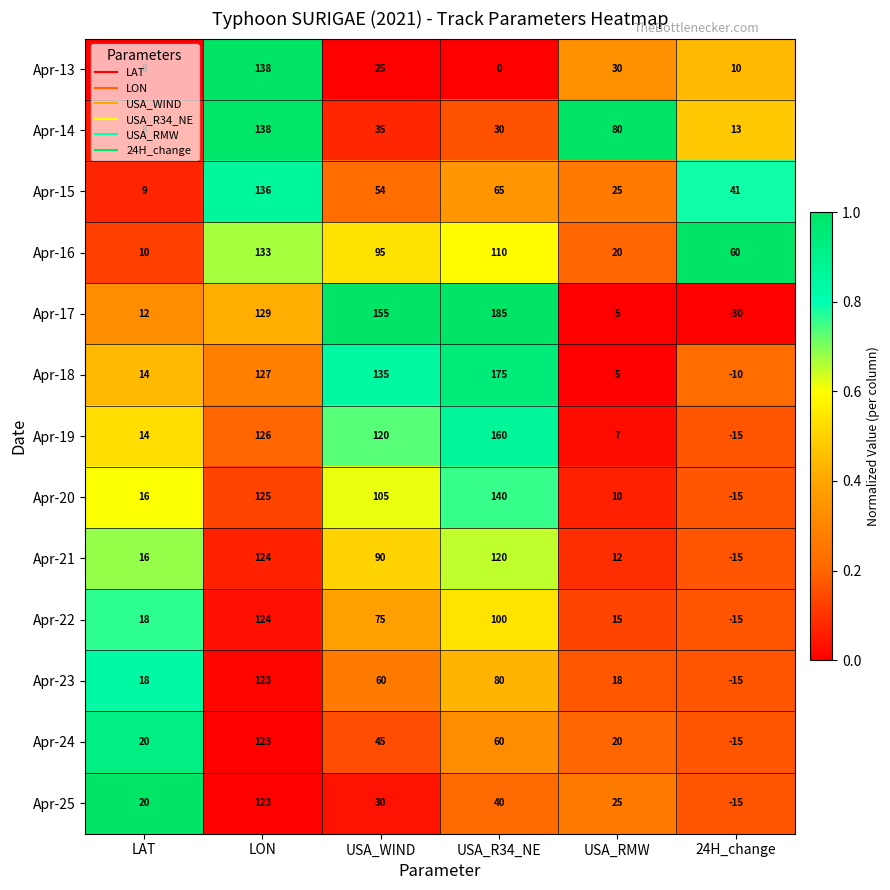

At USA_WIND, list the series in order from smallest to largest.

Apr-13, Apr-25, Apr-14, Apr-24, Apr-15, Apr-23, Apr-22, Apr-21, Apr-16, Apr-20, Apr-19, Apr-18, Apr-17